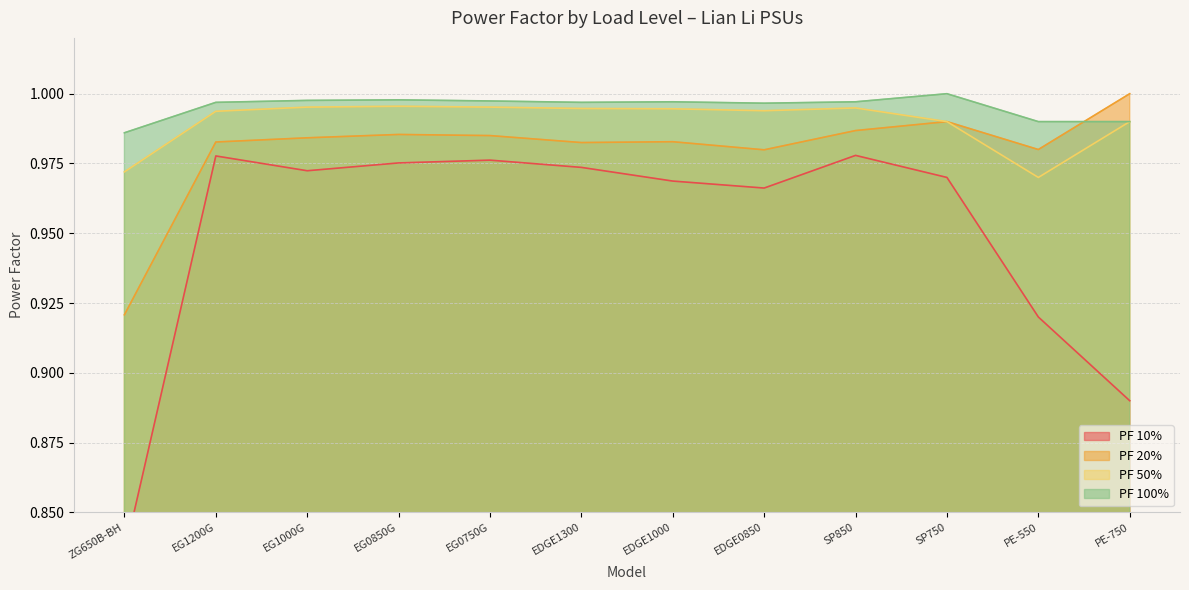

Between PE-550 and EG1000G, which is larger?

EG1000G